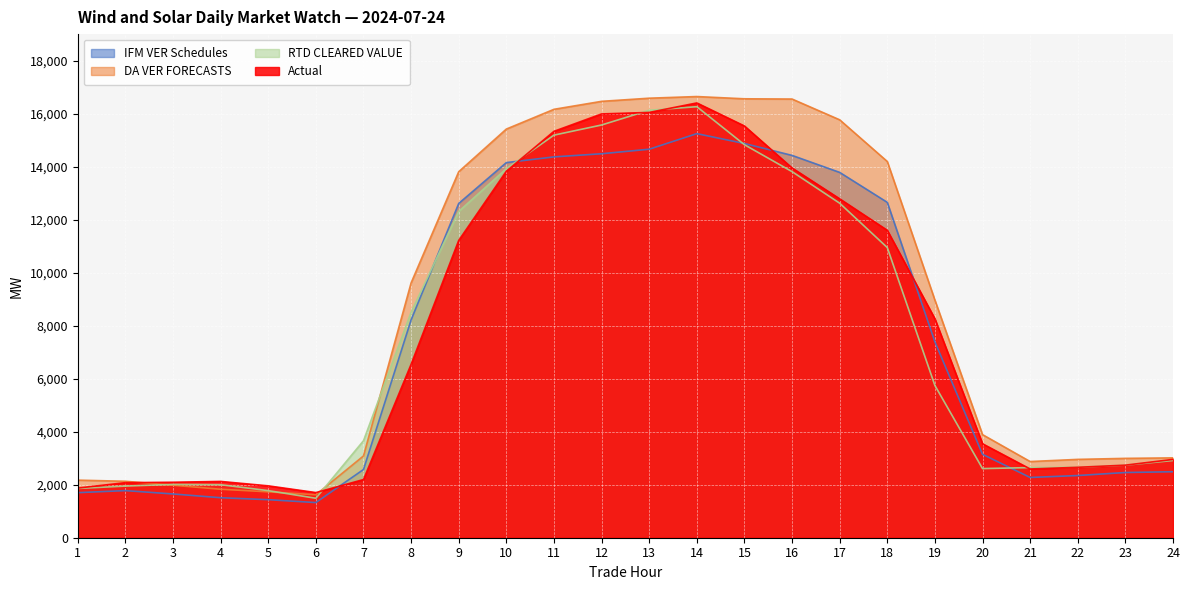

What is the difference between the maximum and minimum values in the RTD CLEARED VALUE series?

14773.1